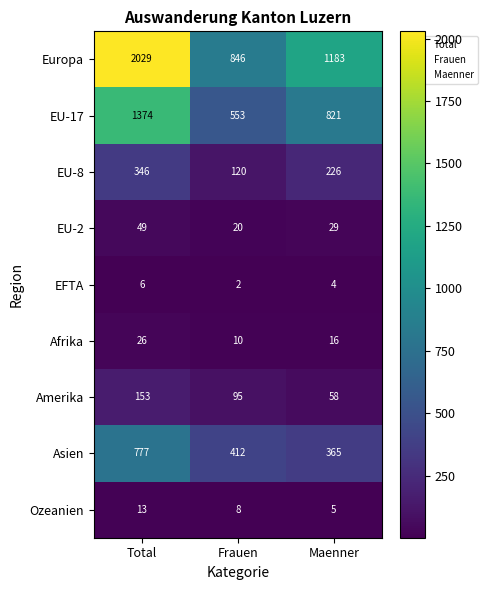

What is the spread (max minus min) of values at Frauen?

844